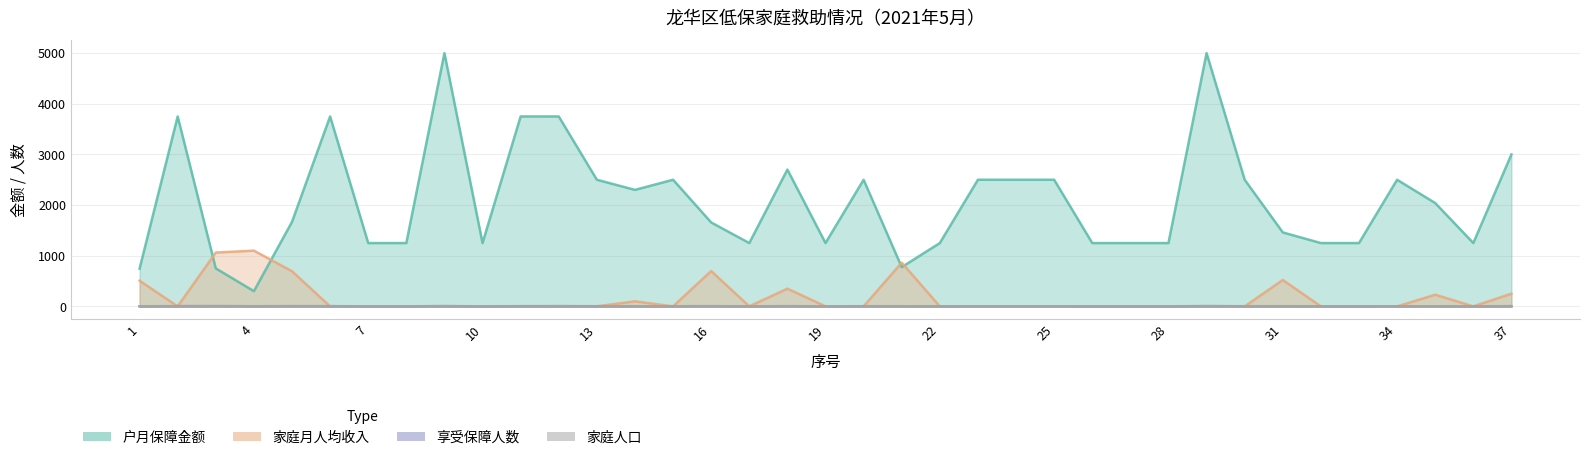

Does the chart have visible grid lines?

Yes